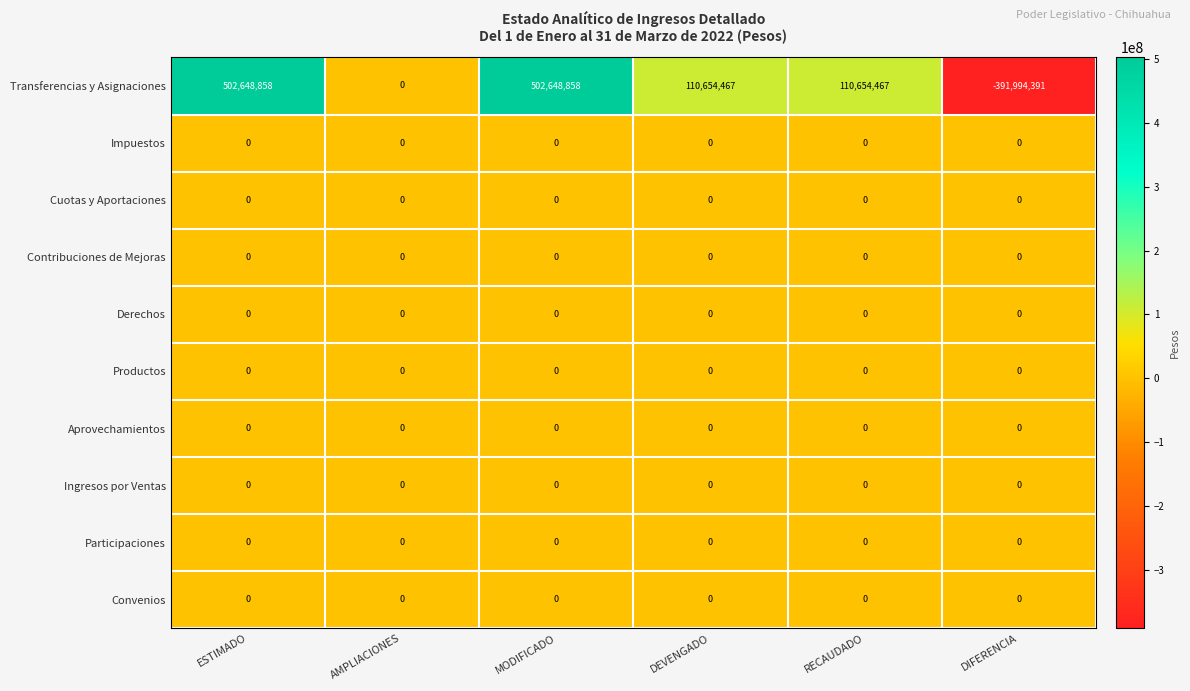

Which series has the largest total across all categories?

Transferencias y Asignaciones